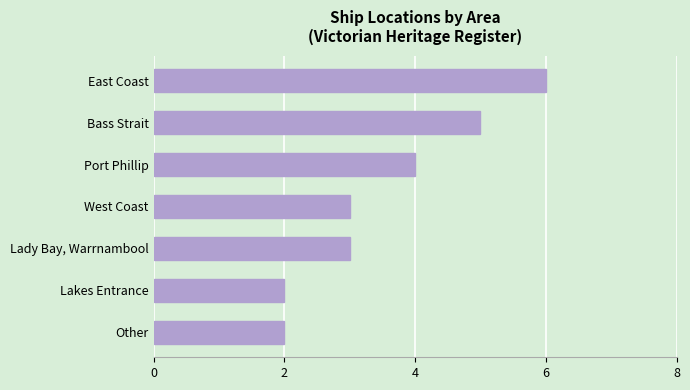

At which label is the value closest to 4?

Port Phillip